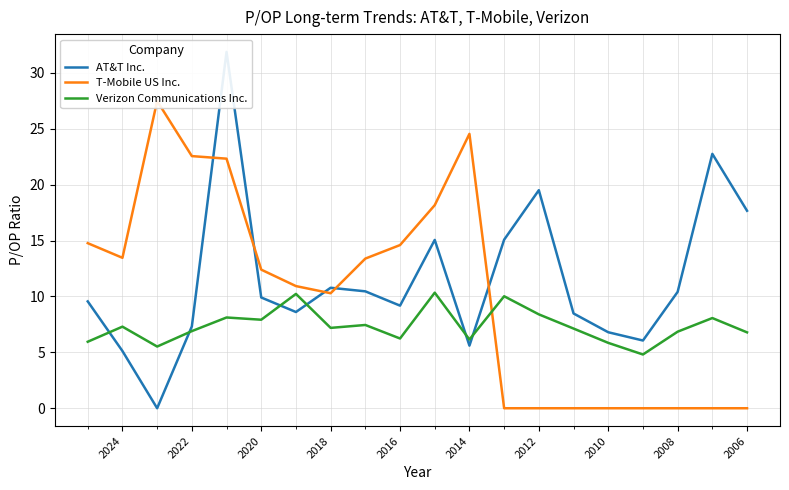

Rank the series by their average value, from lowest to highest.

Verizon Communications Inc., T-Mobile US Inc., AT&T Inc.